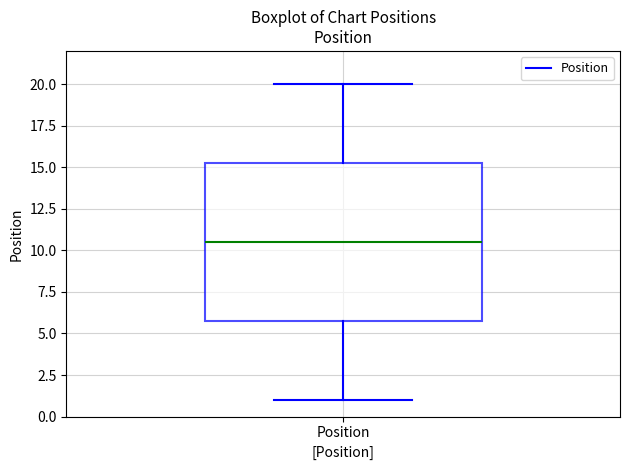

Read this box plot against the y-axis: the position of the median line, the range covered by the box, and the ends of both whiskers. The values are not printed on the chart, so give them approximately, as read against the axis.

median 10.5, box 6.0 to 15.5, whiskers 1.0 to 20.0